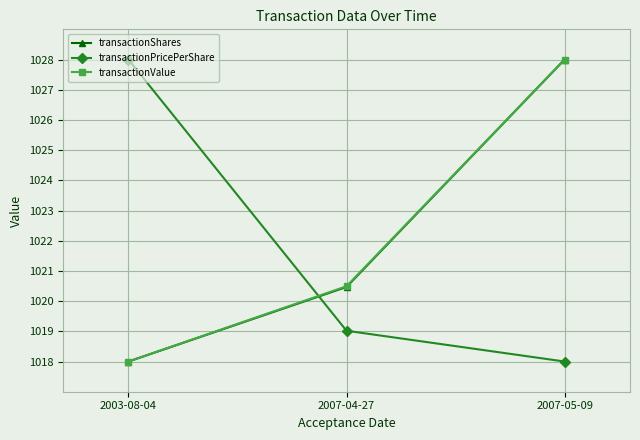

How many values in the transactionValue series are below 1020?

1